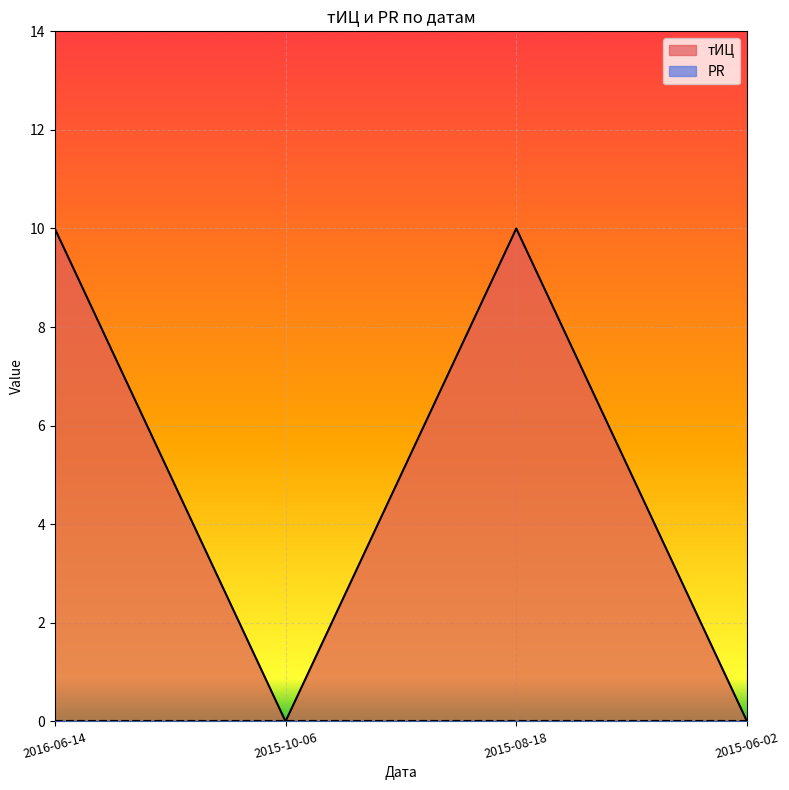

The chart shows a value of -5 at 2015-06-02. True or false?

False